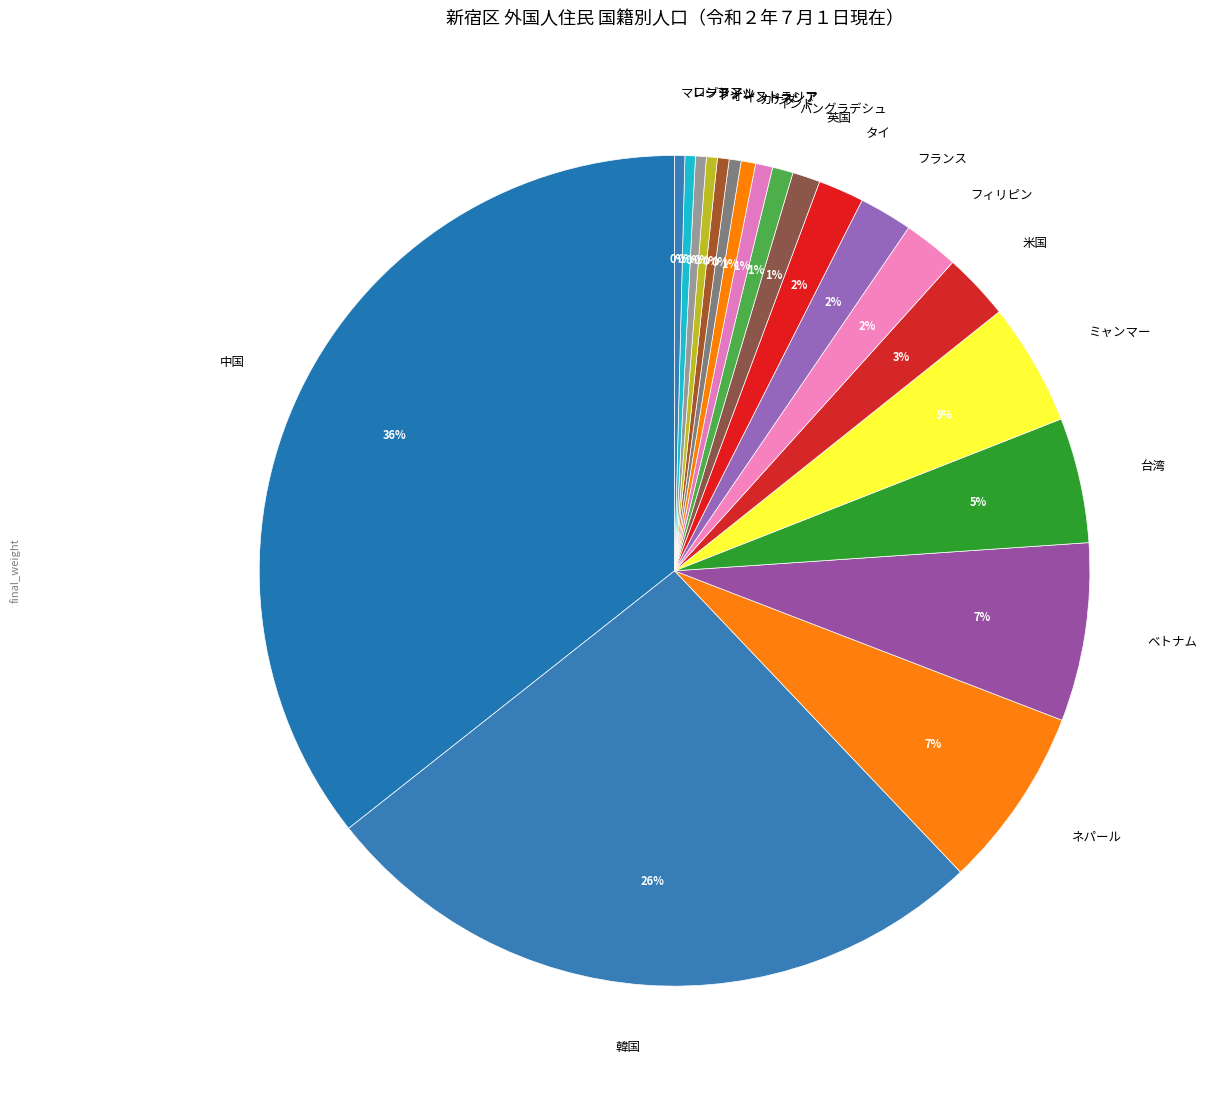

Between ミャンマー and ドイツ, which is larger?

ミャンマー